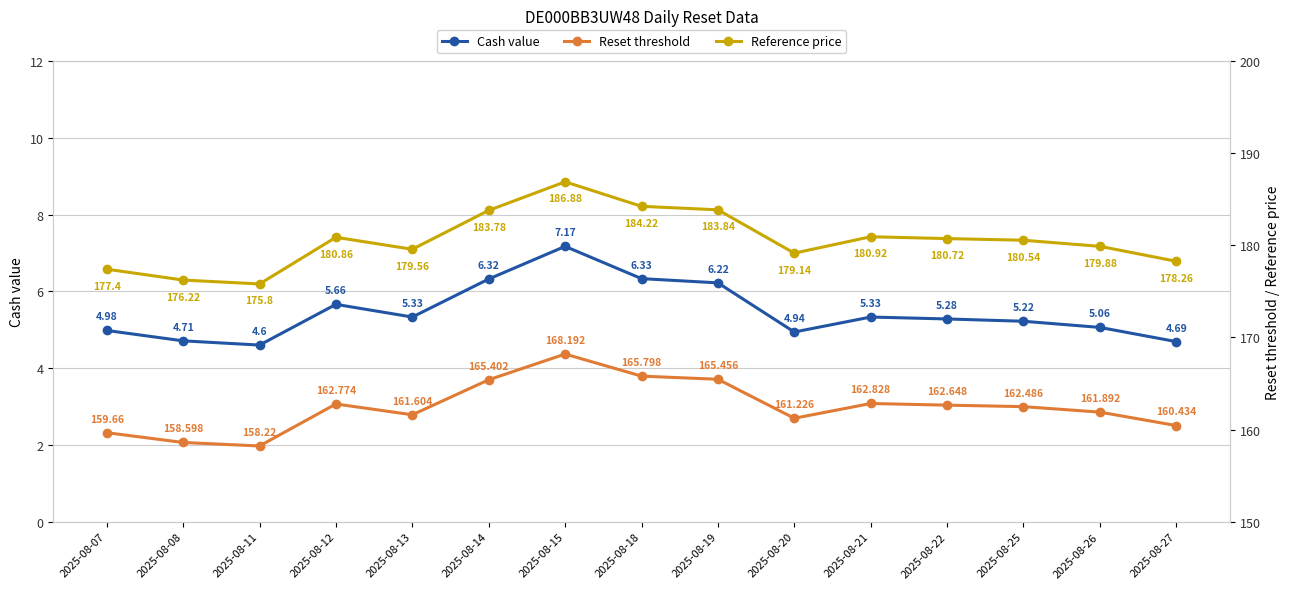

Between 2025-08-12 and 2025-08-13, which is larger?

2025-08-12